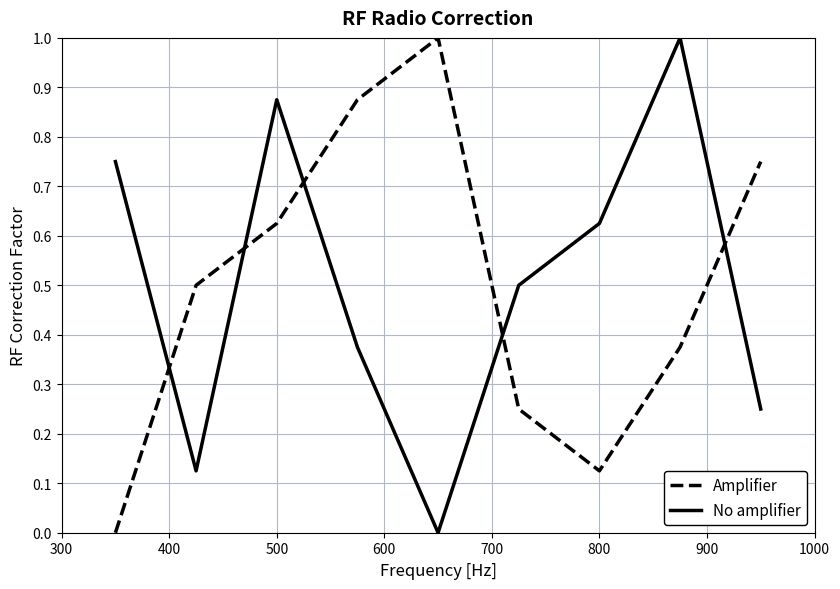

In No amplifier, how many points are higher than both neighbors (excluding endpoints)?

2